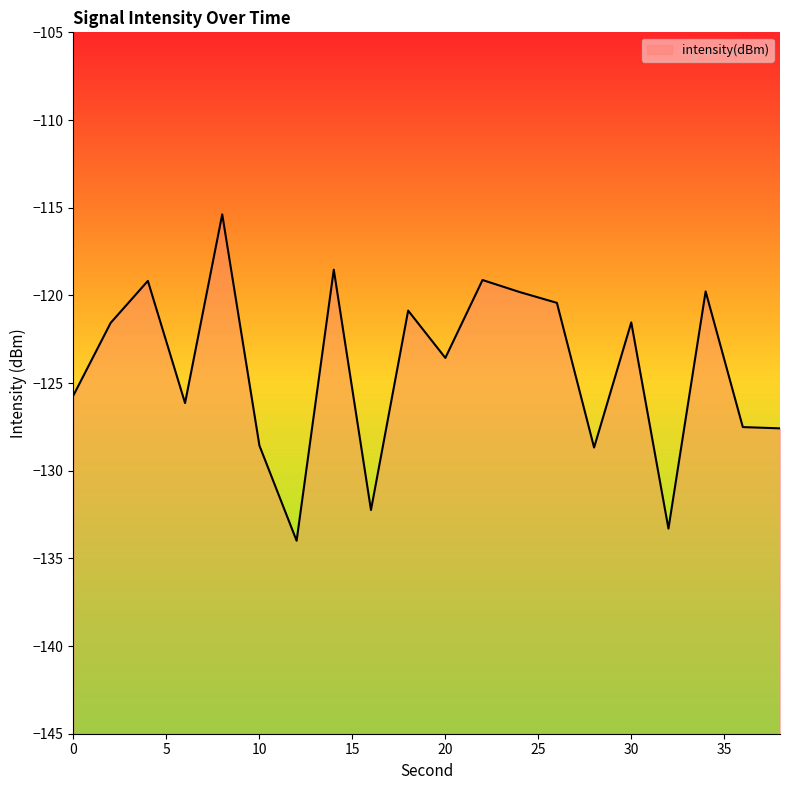

Which has a higher value, 0 or 30?

30